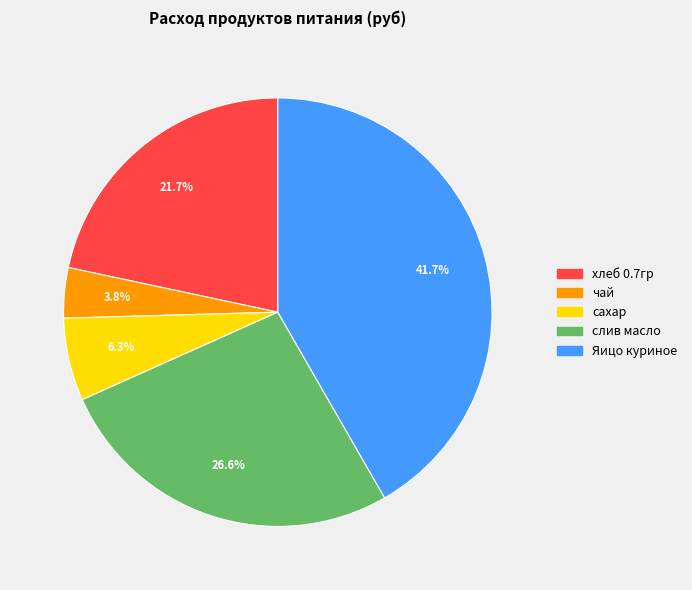

Rank the categories by value from highest to lowest.

Яицо куриное, слив масло, хлеб 0.7гр, сахар, чай